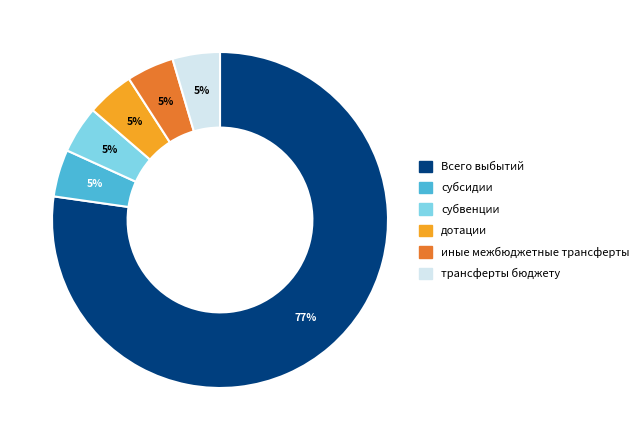

Combined, do Всего выбытий and дотации account for over 50%?

Yes